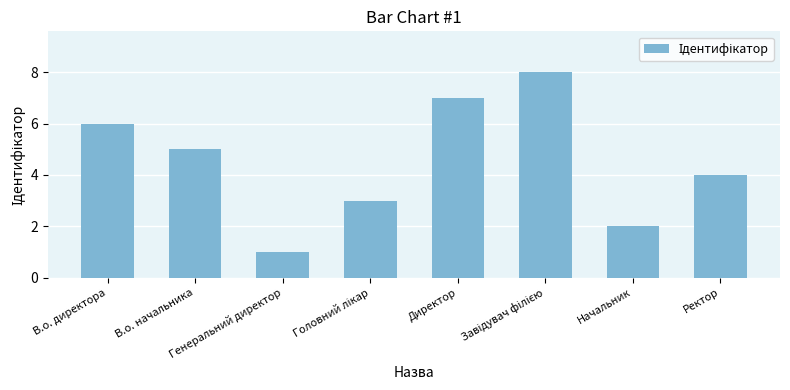

True or false: the data shows 5 at В.о. начальника.

True